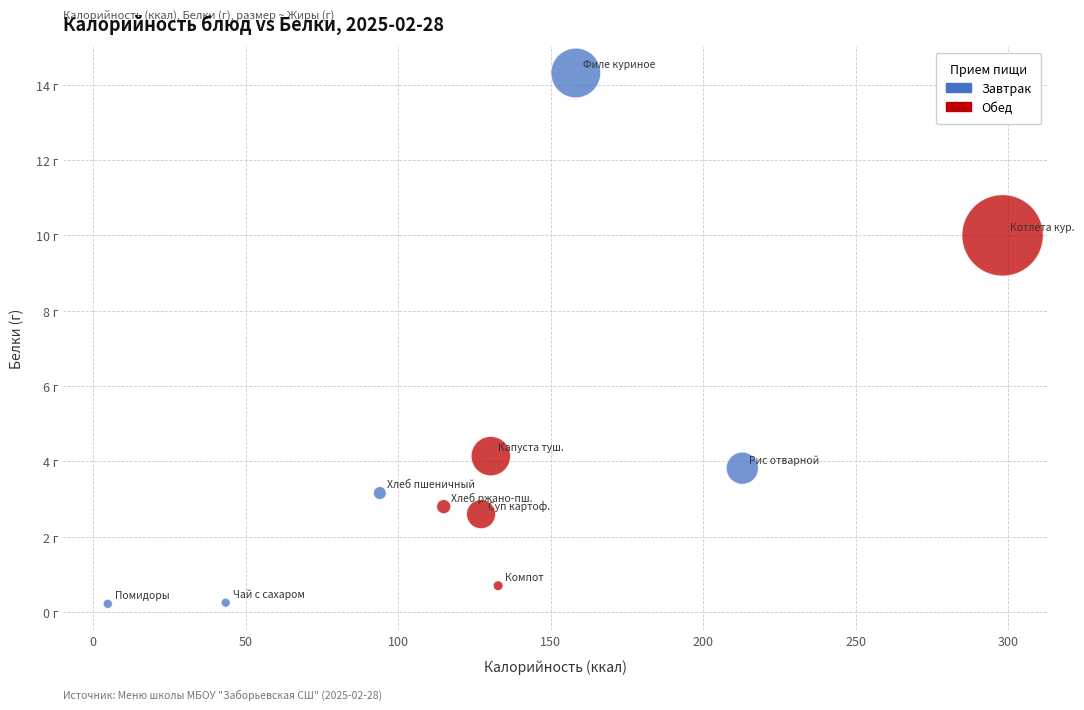

What are all the series names shown in the legend?

Завтрак, Обед